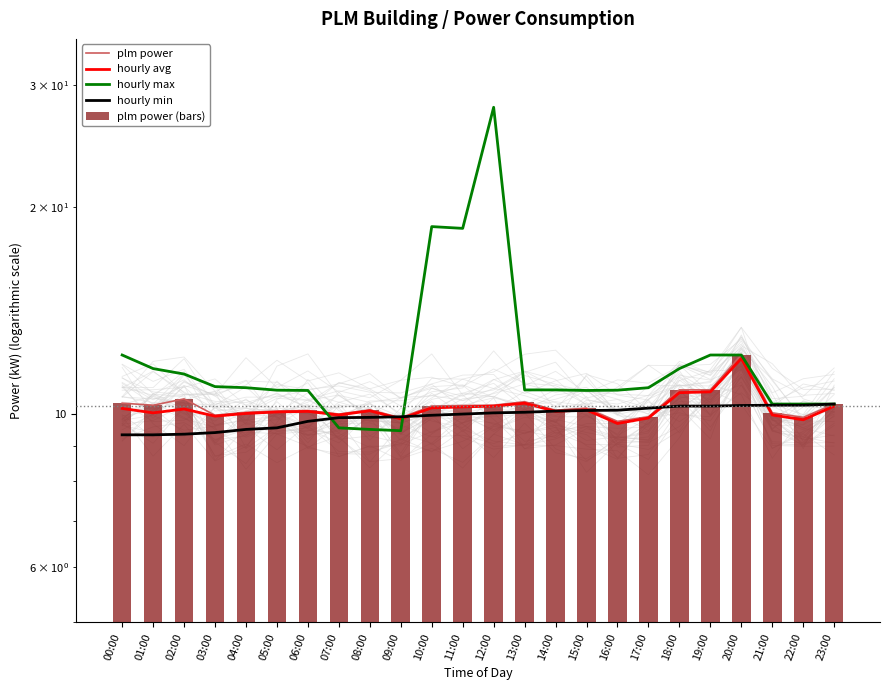

At how many categories does at least one series exceed 25?

1